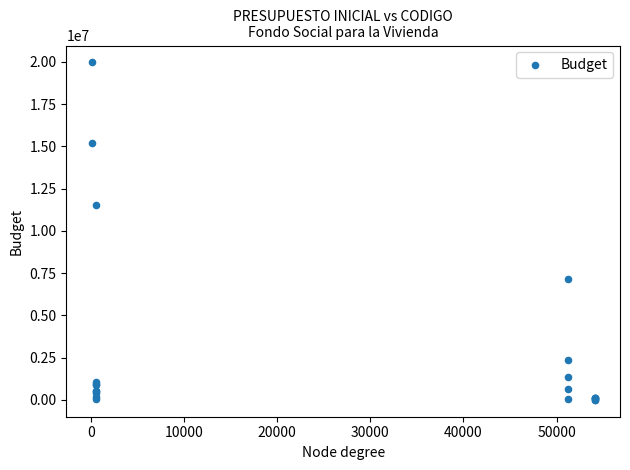

What Y value in the scatter plot is closest to 9986537?

11557645